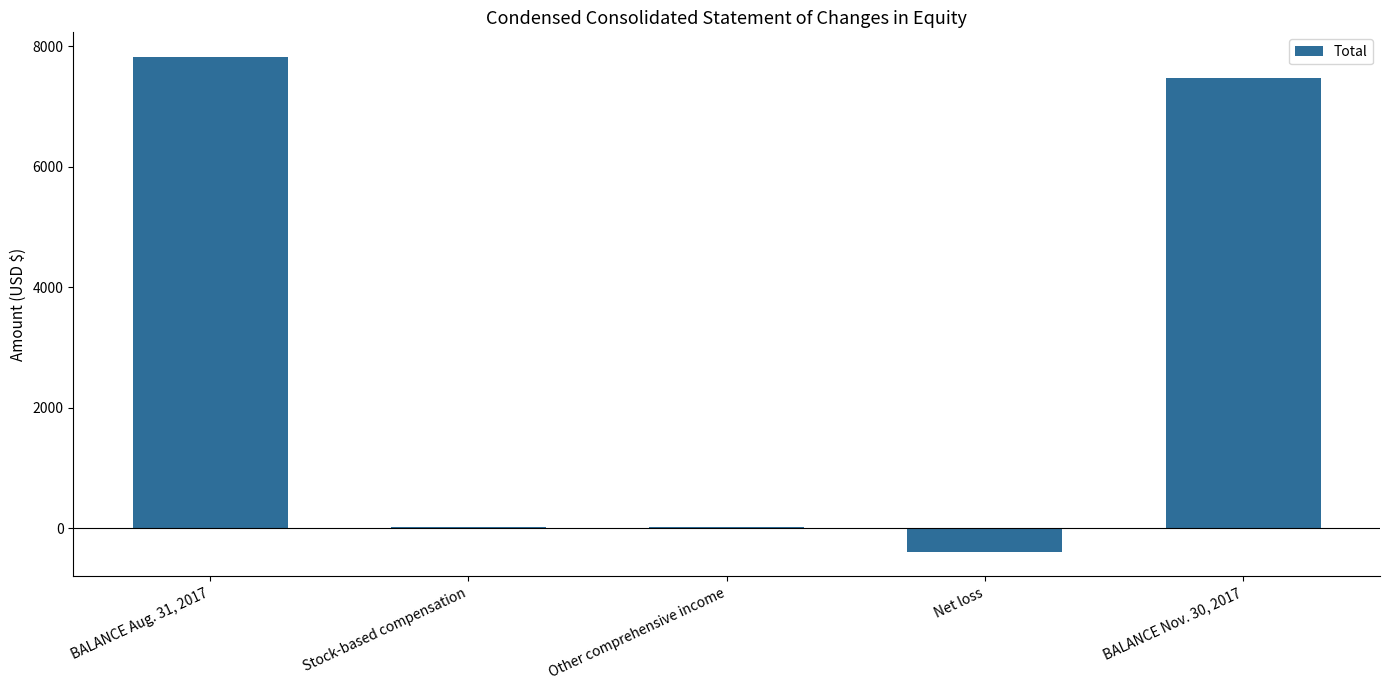

The value at BALANCE Aug. 31, 2017 is 7817. True or false?

True